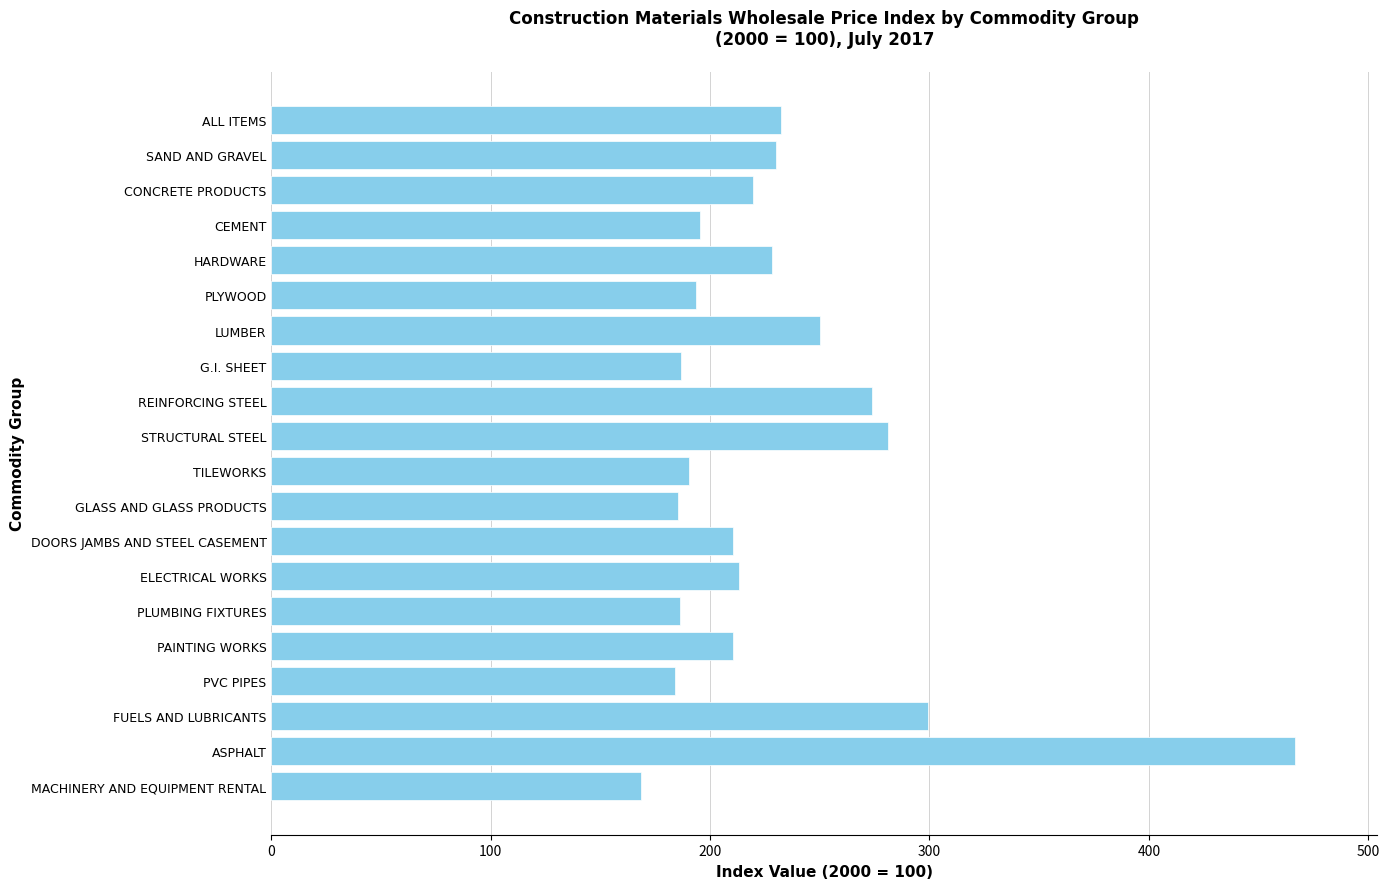

What is the label of the 17th bar from the top?

PVC PIPES